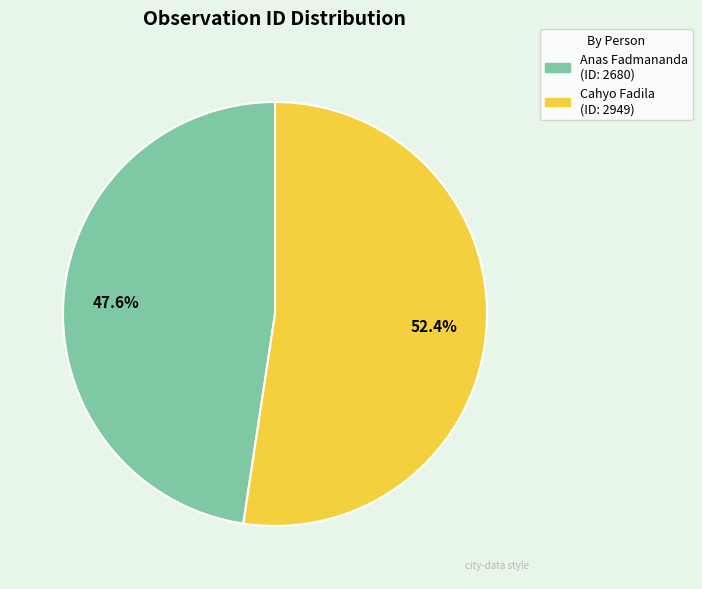

How many slices are in this pie chart?

2